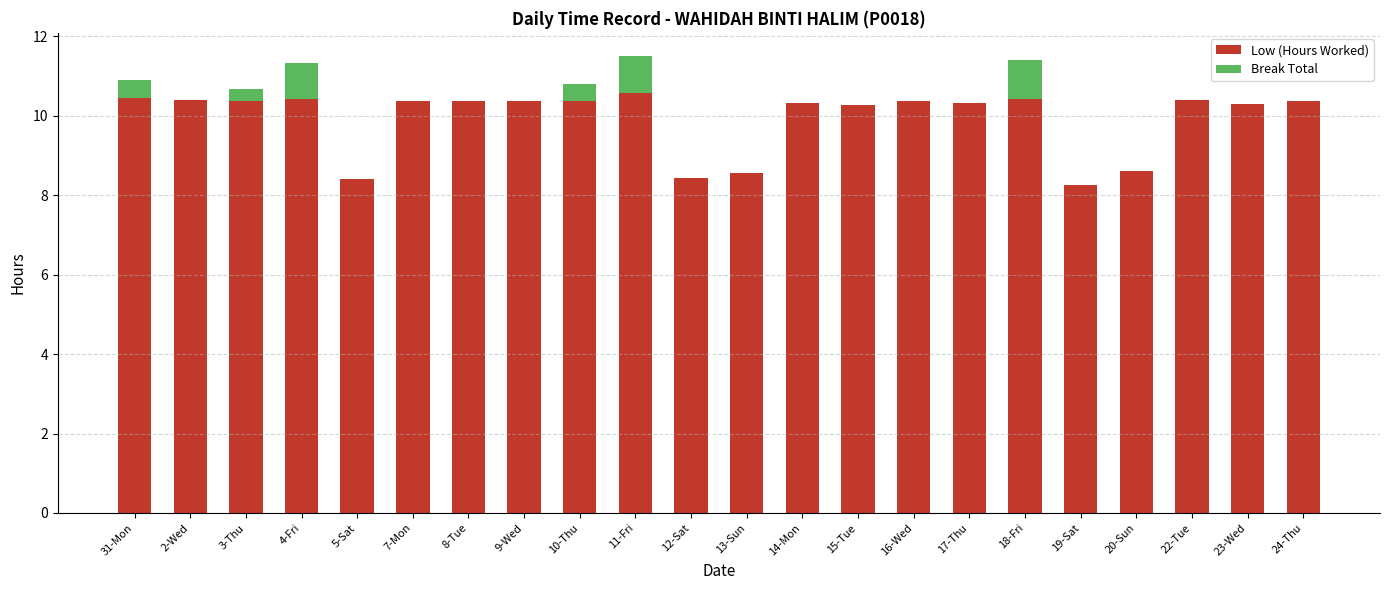

Where does the Low (Hours Worked) series first go above 10?

31-Mon